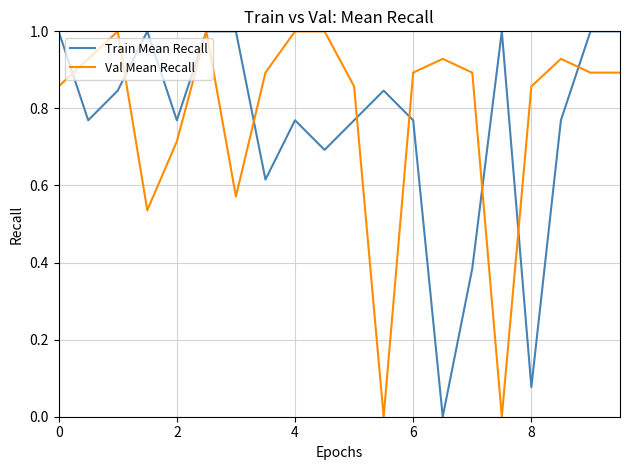

At how many categories does at least one series exceed 0?

20